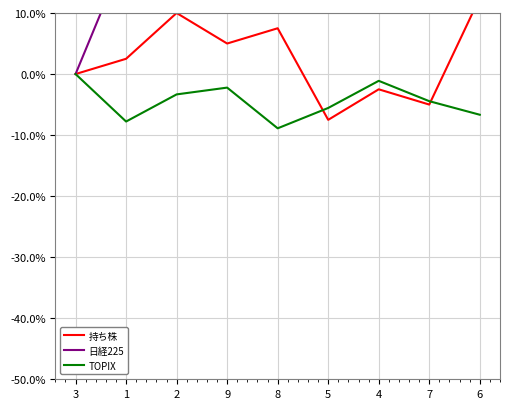

True or false: TOPIX has more than 0 points higher than both neighbors.

True